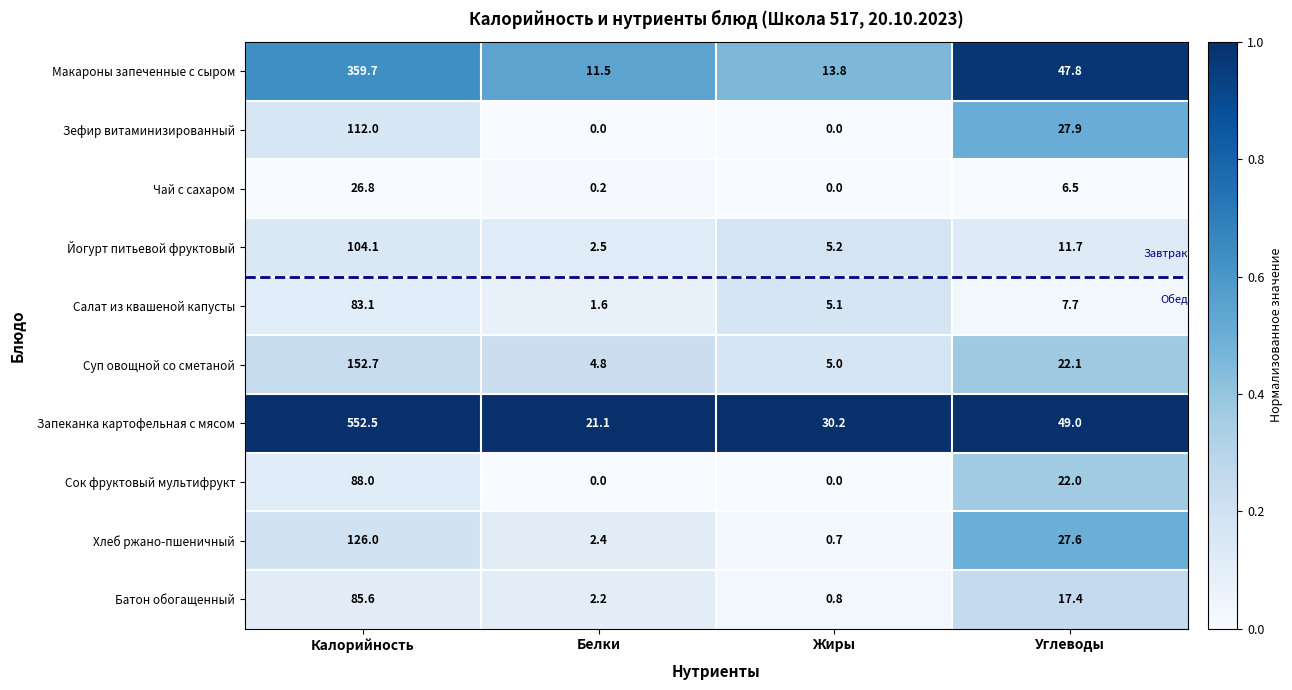

At Калорийность, list the series in order from largest to smallest.

Запеканка картофельная с мясом, Макароны запеченные с сыром, Суп овощной со сметаной, Хлеб ржано-пшеничный, Зефир витаминизированный, Йогурт питьевой фруктовый, Сок фруктовый мультифрукт, Батон обогащенный, Салат из квашеной капусты, Чай с сахаром